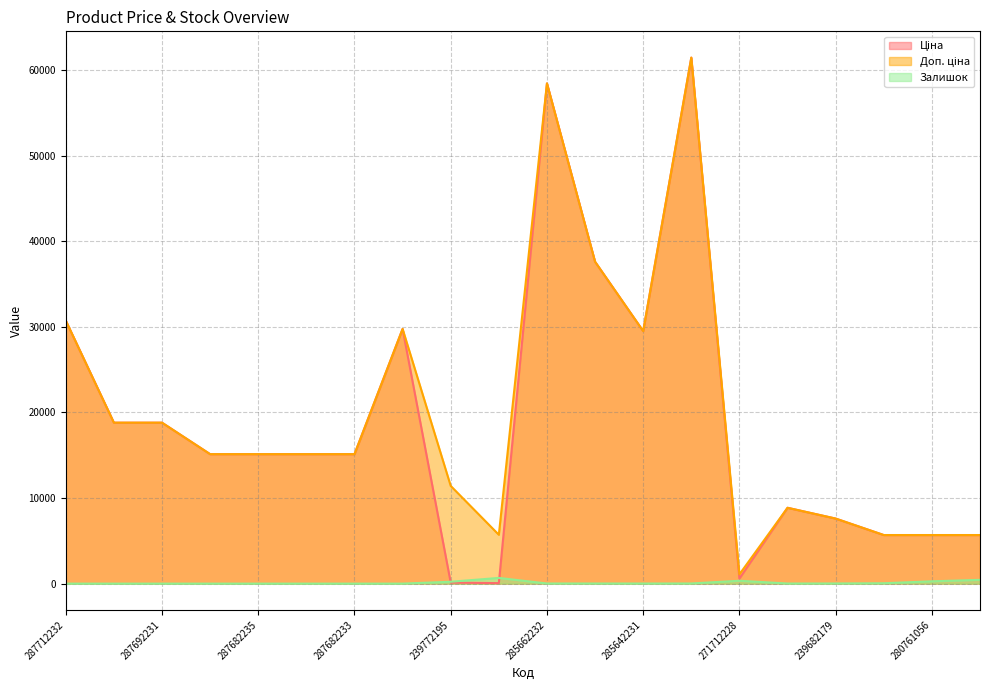

List the labels in order of Ціна value, smallest first.

239732195, 239772195, 271712228, 280761652, 280761056, 280761651, 239682179, 248922198, 287682236, 287682235, 287682234, 287682233, 287692233, 287692231, 285642231, 287702232, 287712232, 285652233, 285662232, 285672232